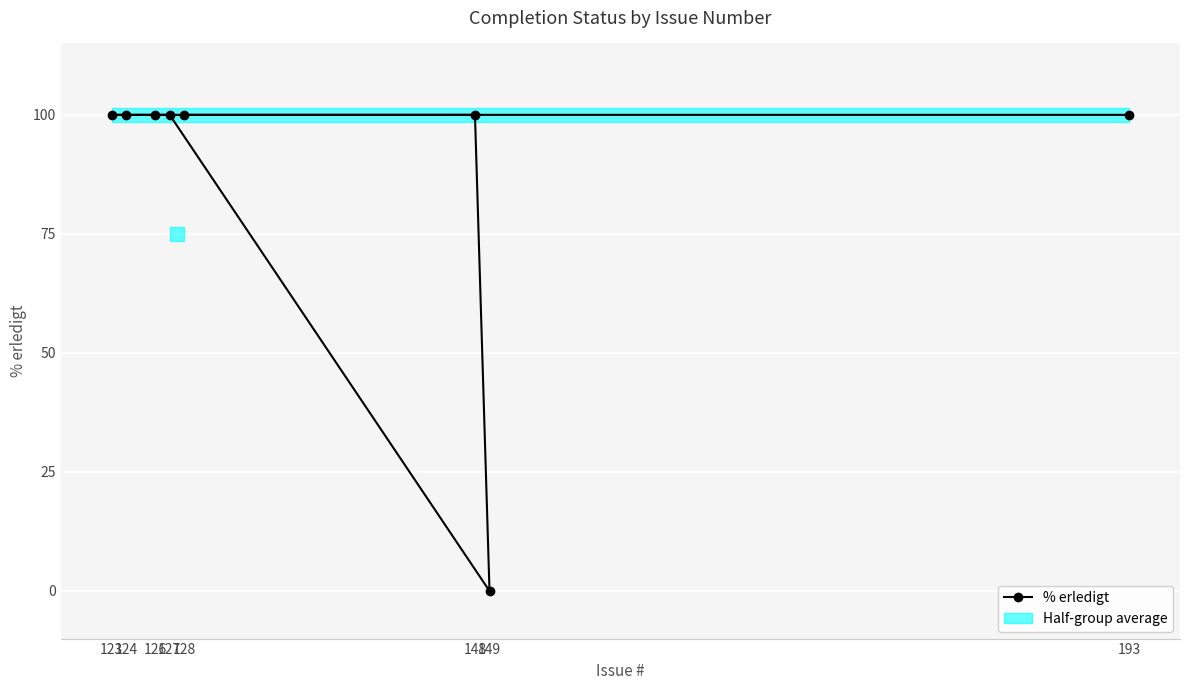

True or false: there are more than 1 points higher than both neighbors.

False